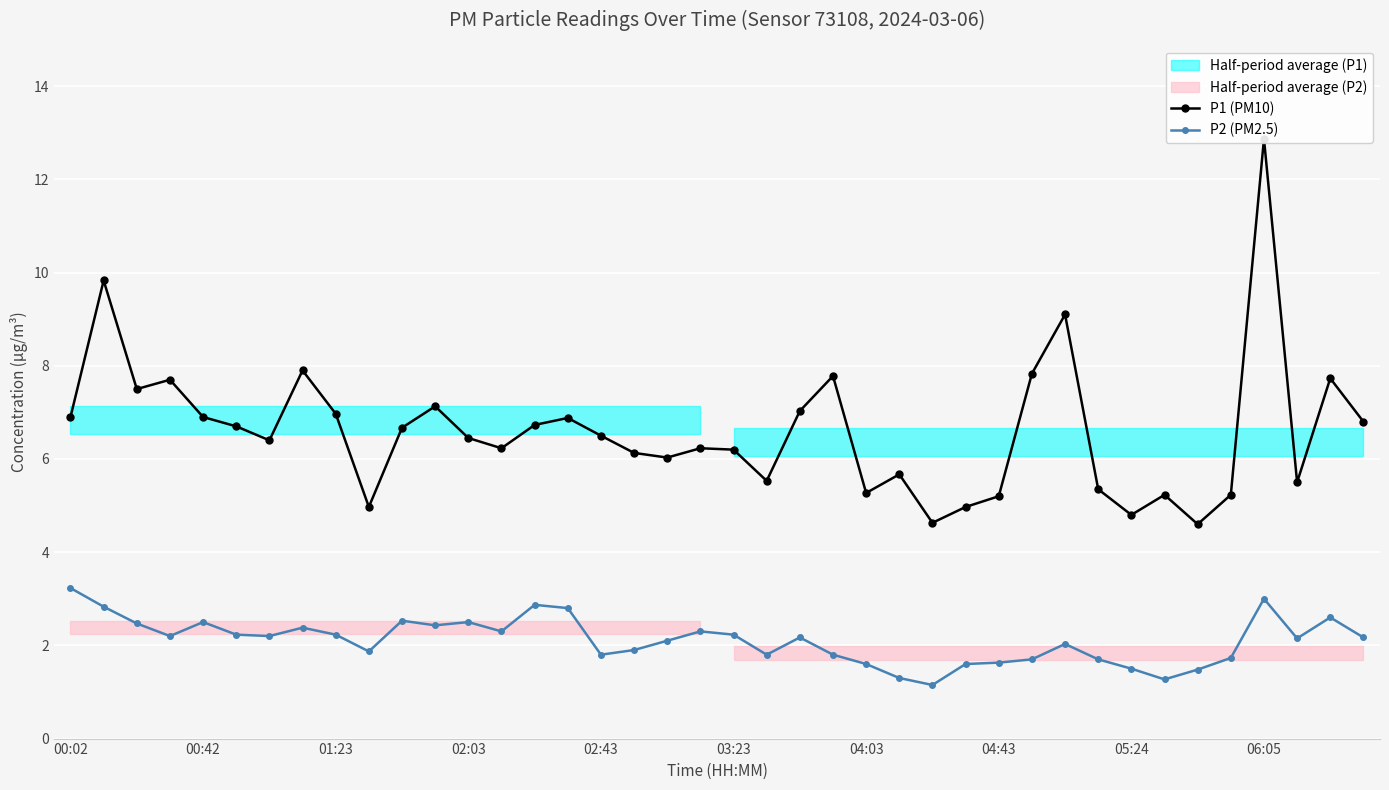

True or false: P1 (PM10) has more than 2 points higher than both neighbors.

True